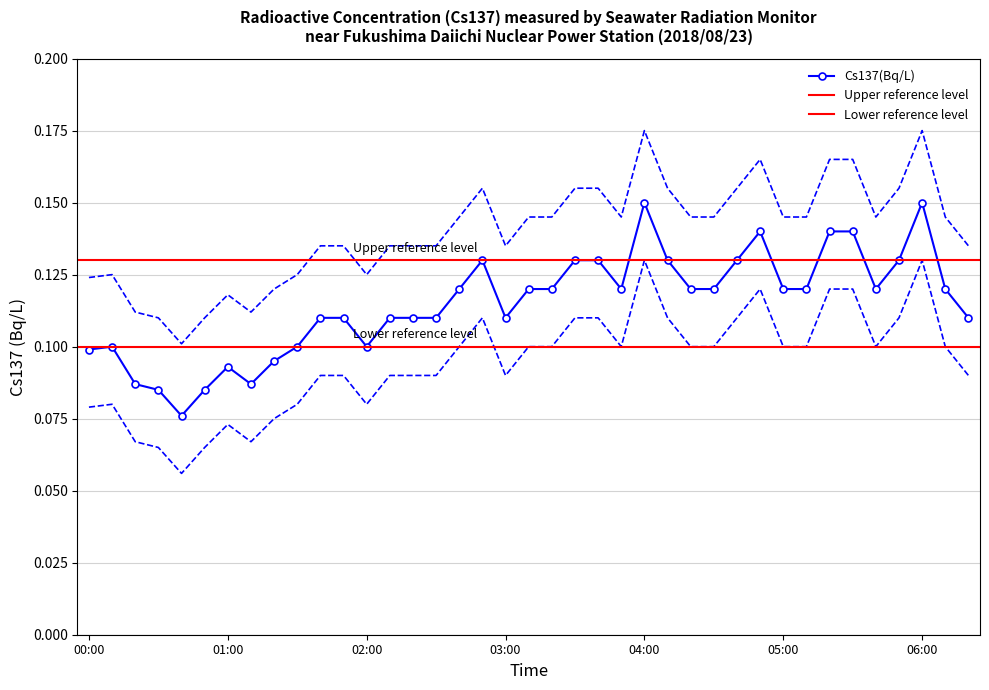

Rank the categories by value from highest to lowest.

04:00, 06:00, 04:50, 05:20, 05:30, 02:50, 03:30, 03:40, 04:10, 04:40, 05:50, 02:40, 03:10, 03:20, 03:50, 04:20, 04:30, 05:00, 05:10, 05:40, 06:10, 01:40, 01:50, 02:10, 02:20, 02:30, 03:00, 06:20, 00:10, 01:30, 02:00, 00:00, 01:20, 01:00, 00:20, 01:10, 00:30, 00:50, 00:40